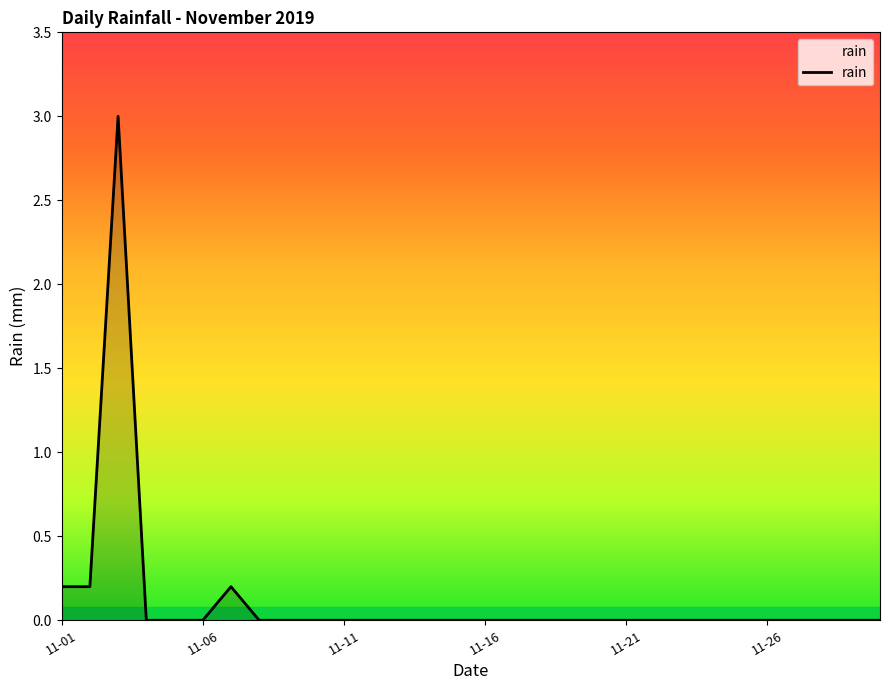

How many lines are shown in the chart?

1